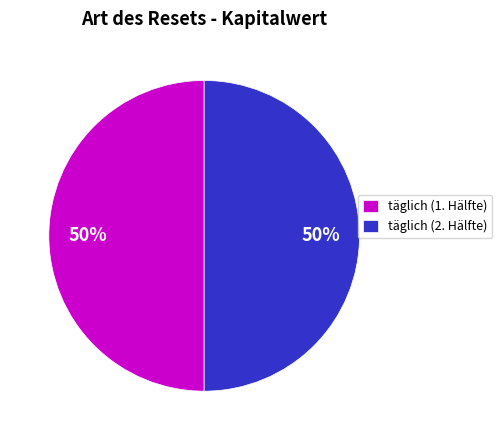

What is the ratio of the value at täglich (2. Hälfte) to the value at täglich (1. Hälfte)?

1.0